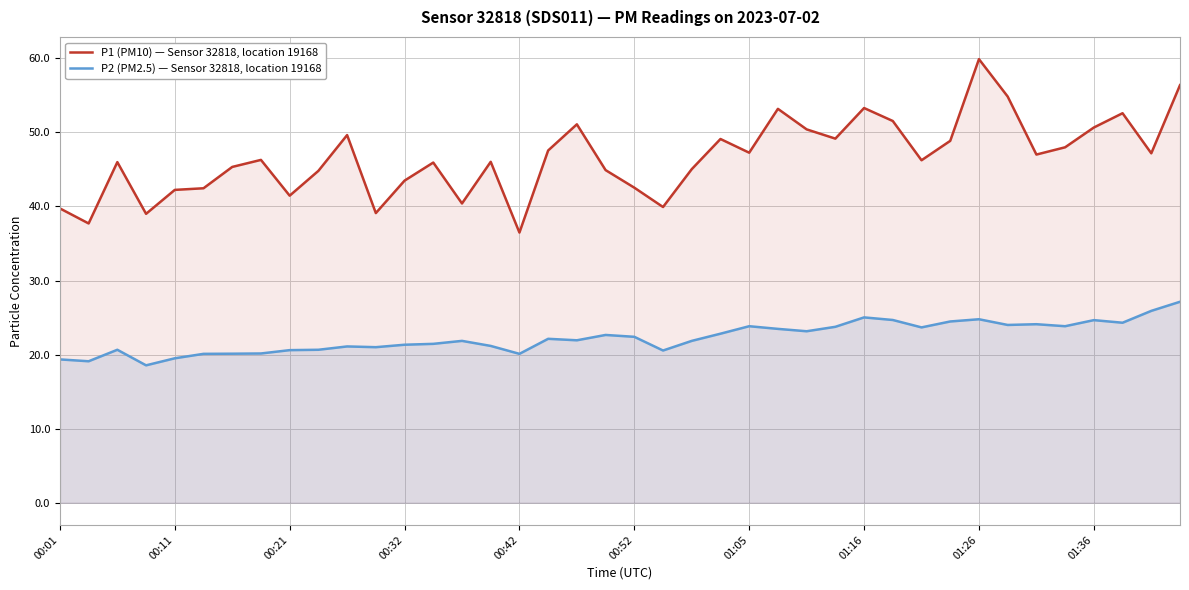

List the series in order of their overall mean, highest first.

P1 (PM10) — Sensor 32818, location 19168, P2 (PM2.5) — Sensor 32818, location 19168